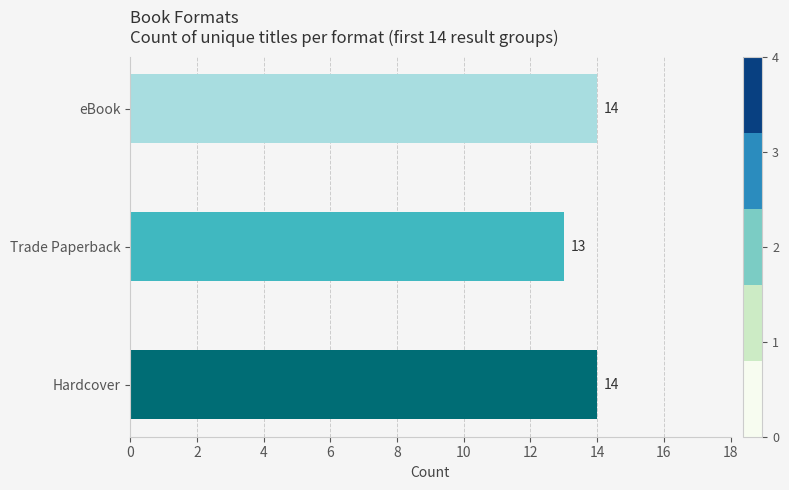

Approximately how many times larger is the value at Trade Paperback compared to Hardcover?

0.9